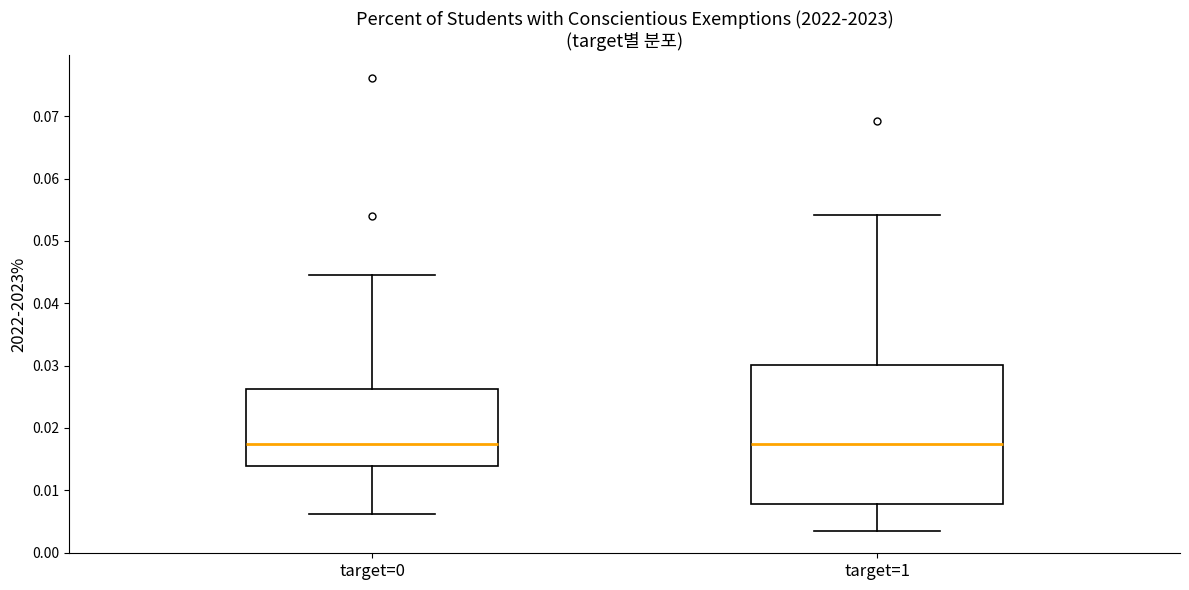

Where does the median line of the box for target=0 sit on the y-axis? The values are not printed on the chart, so give them approximately, as read against the axis.

0.017